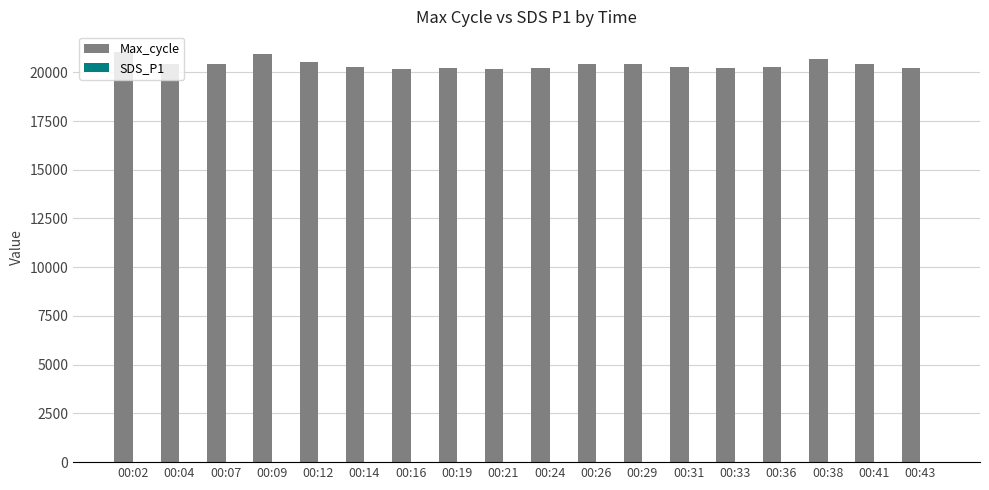

What is the maximum value shown in the chart?

21048.0